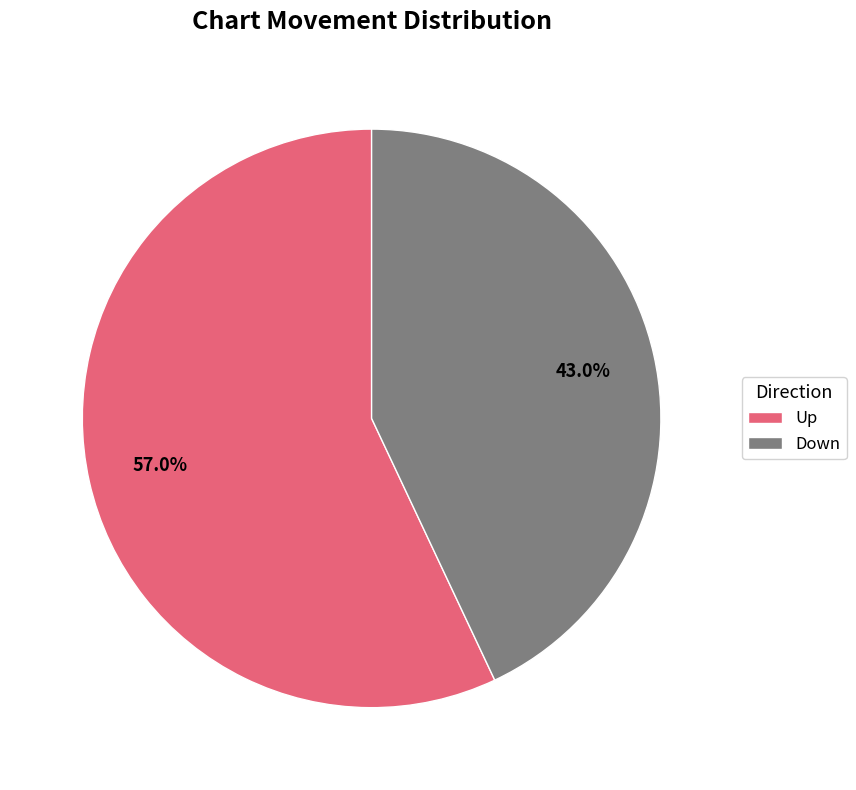

Which slice is the smallest?

Down